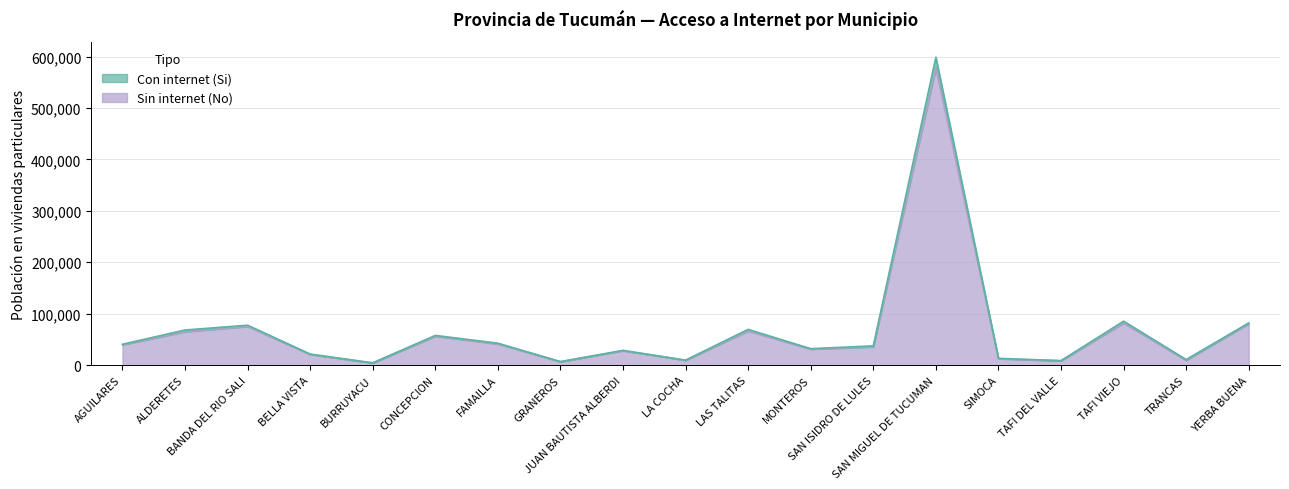

True or false: Sin internet (No) and Con internet (Si) cross at least once.

False